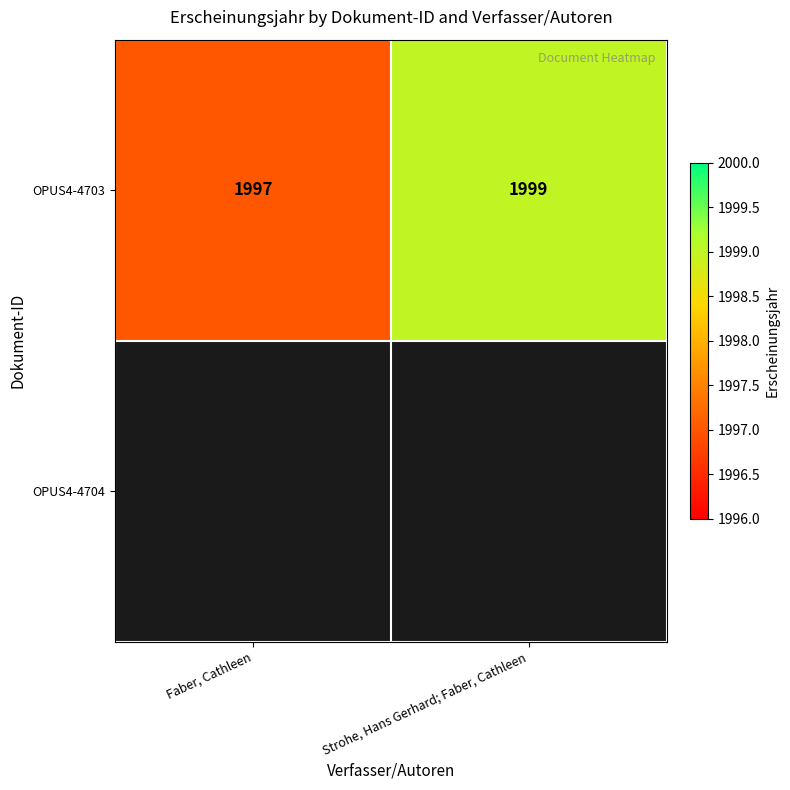

At which label does OPUS4-4703 reach its peak?

Strohe, Hans Gerhard; Faber, Cathleen